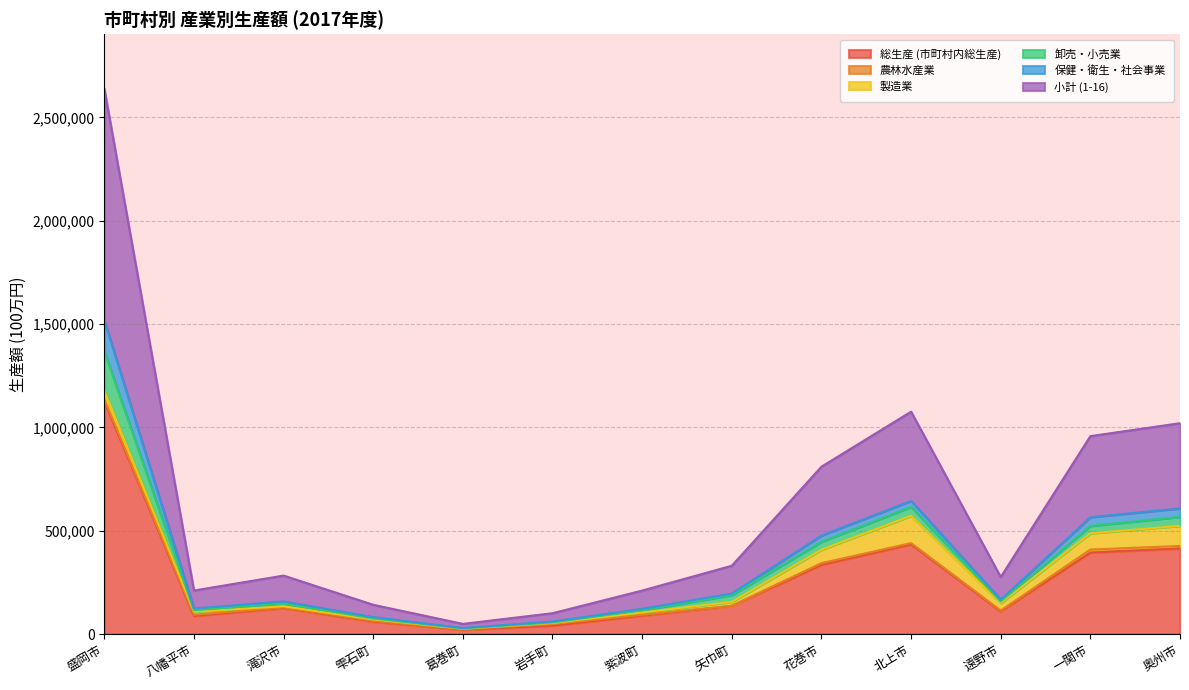

The 小計 (1-16) series shows 809834 at 花巻市. True or false?

True